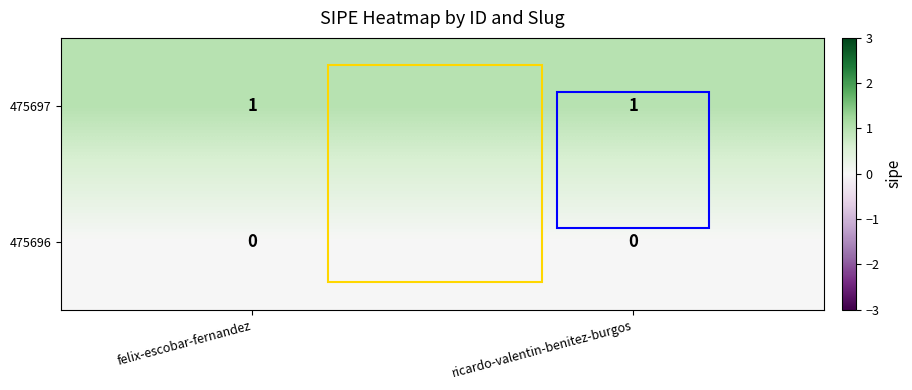

Rank the series by their maximum value, from highest to lowest.

475697, 475696